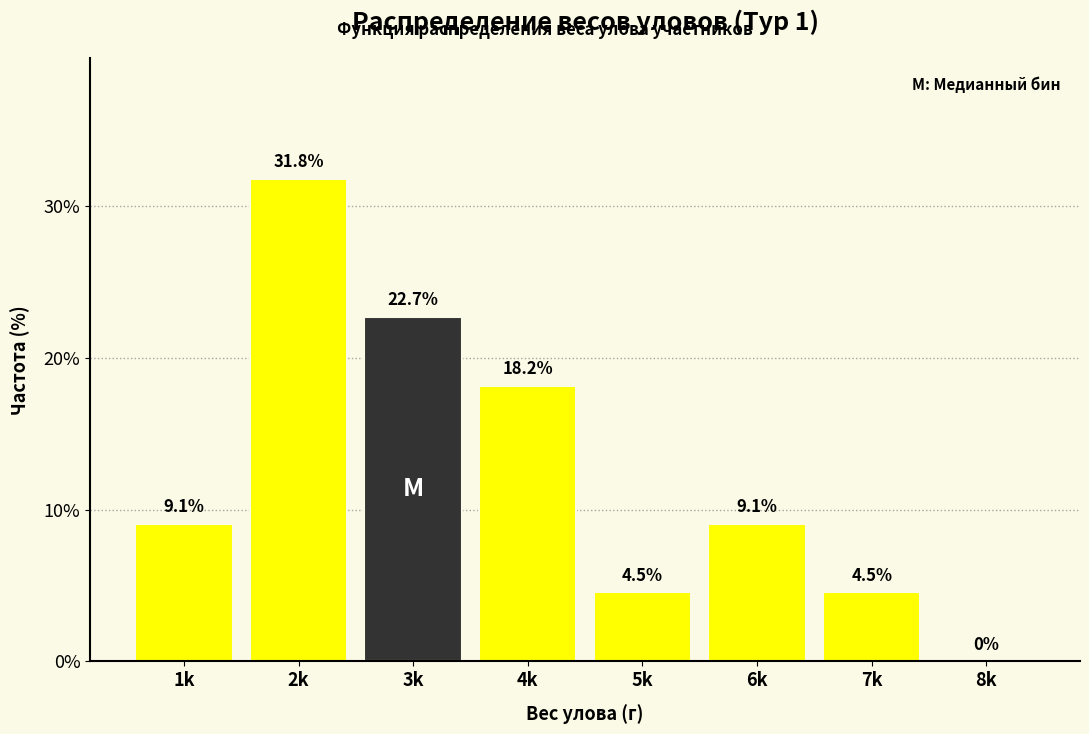

Reading right to left, list all the values displayed in this chart.

8k=0.0	7k=4.5	6k=9.1	5k=4.5	4k=18.2	3k=22.7	2k=31.8	1k=9.1